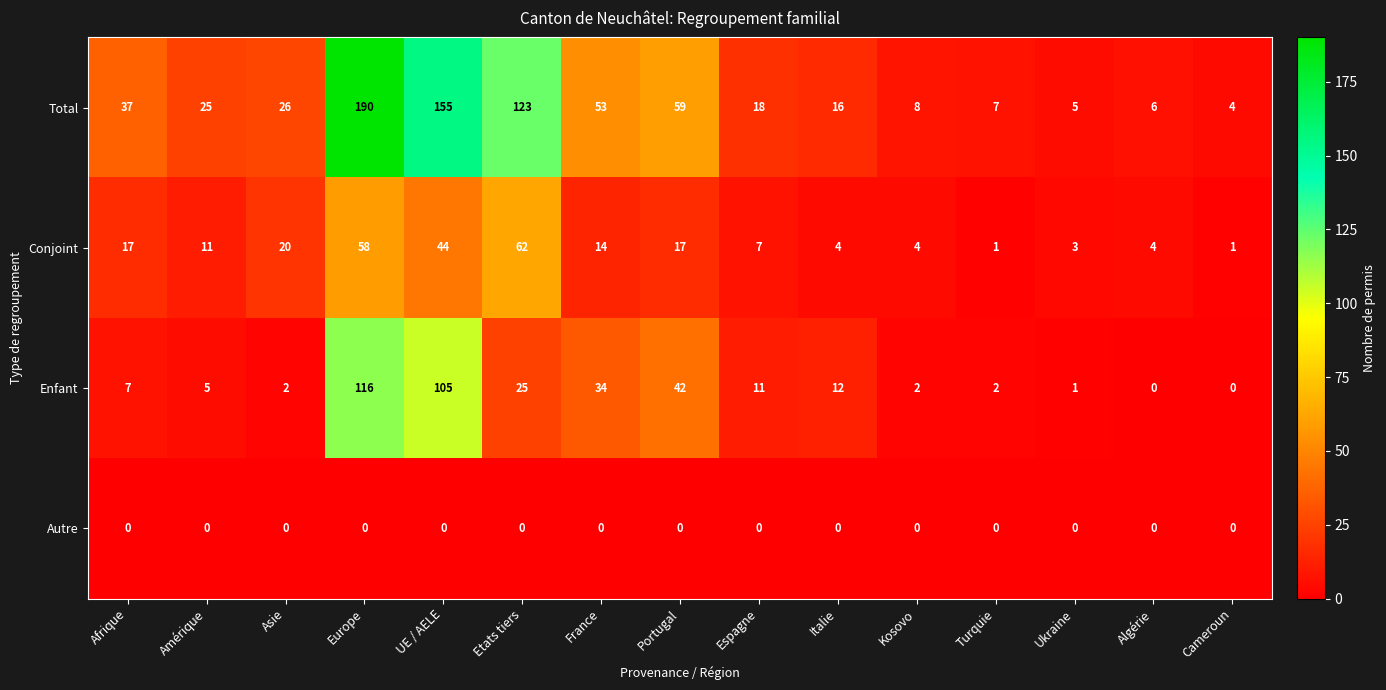

What is the difference between the second highest and minimum values in the Total series?

151